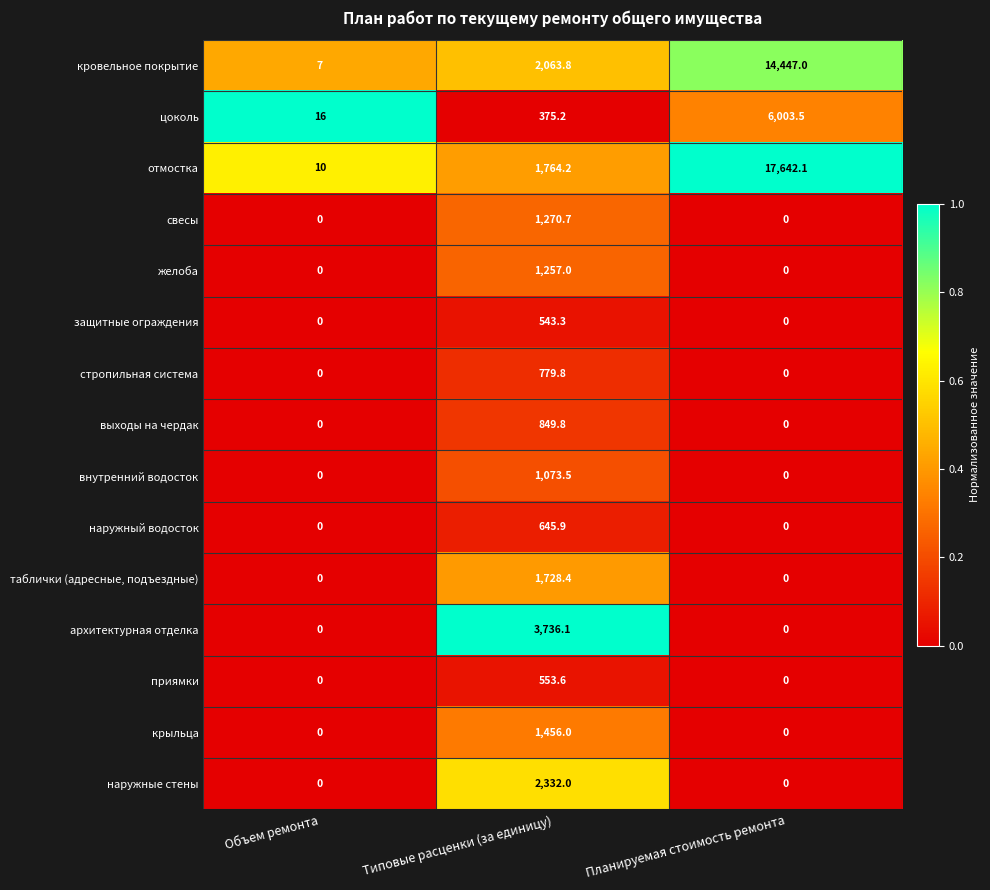

How many series are shown in this chart?

15